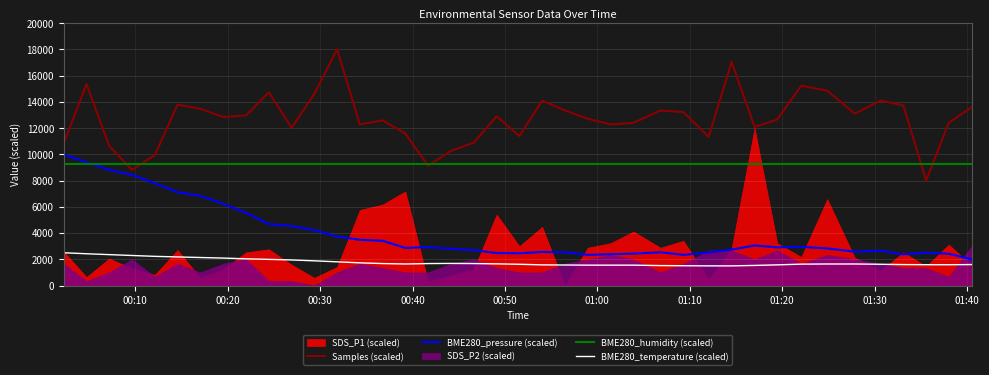

True or false: BME280_pressure (scaled) and BME280_temperature (scaled) intersect in this chart.

False